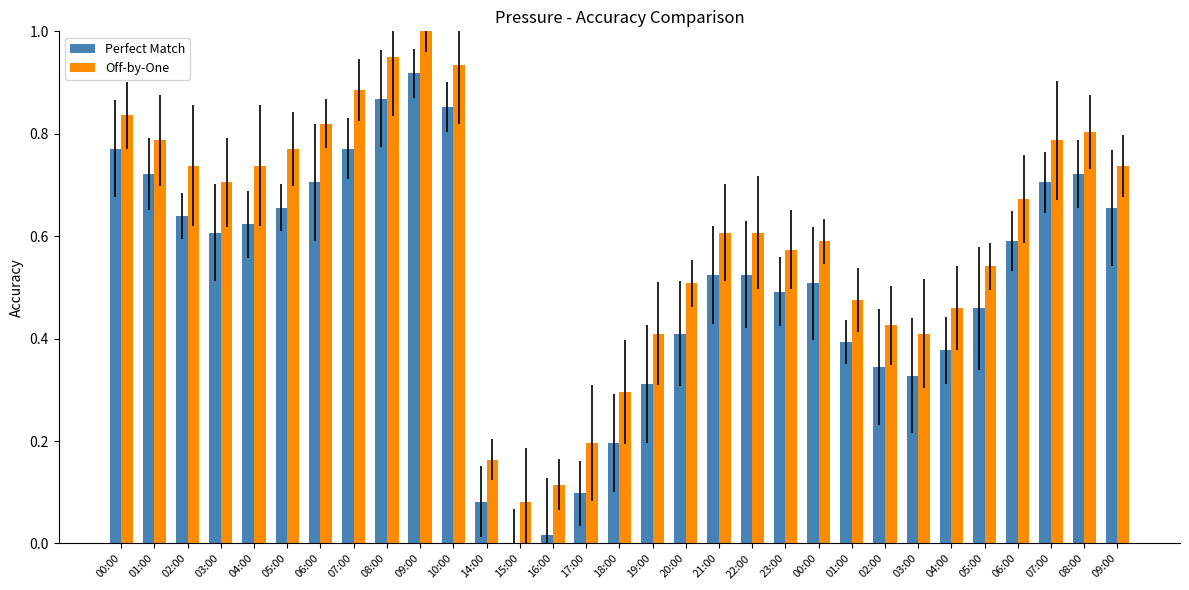

Read the Perfect Match value at 21:00.

0.5